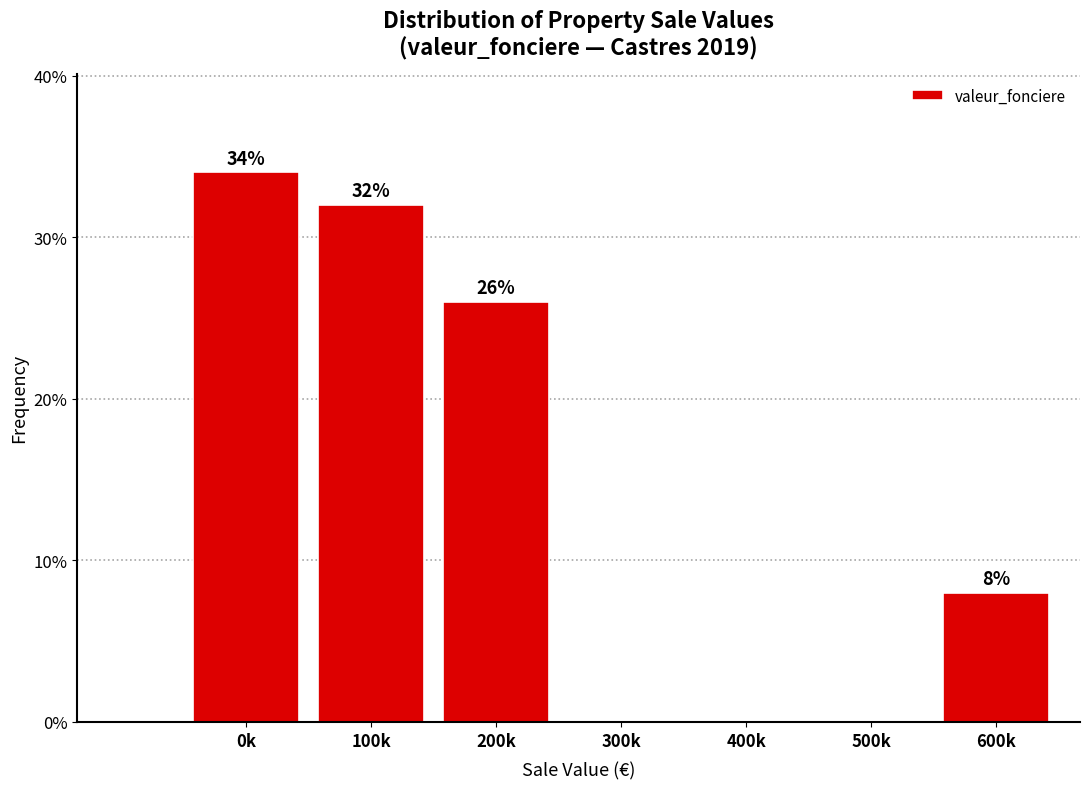

Reading left to right, extract all data points from this chart.

0k=34	100k=32	200k=26	300k=0	400k=0	500k=0	600k=8